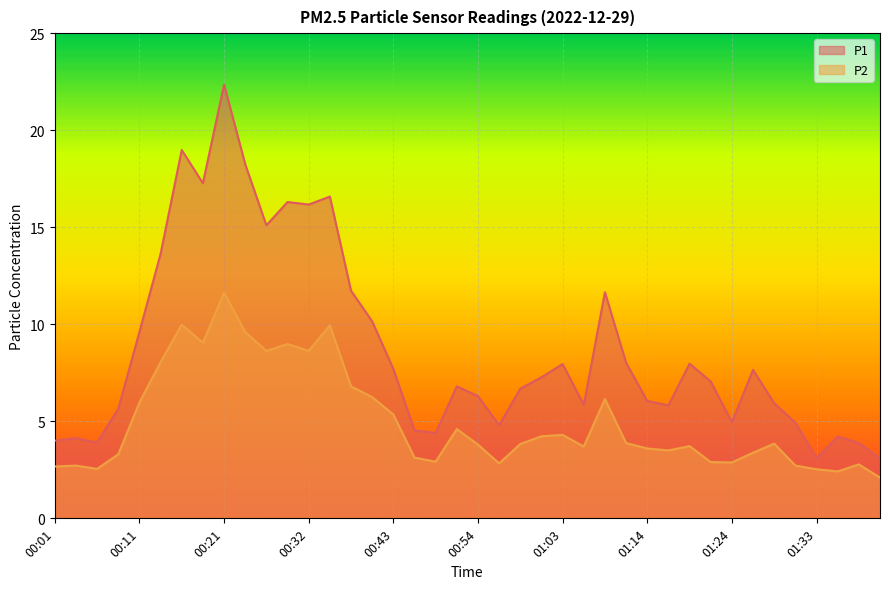

List the labels in order of P1 value, largest first.

00:21, 00:16, 00:24, 00:18, 00:35, 00:29, 00:32, 00:26, 00:13, 00:37, 01:08, 00:40, 00:11, 01:11, 01:19, 01:03, 00:43, 01:26, 01:01, 01:21, 00:51, 00:58, 00:54, 01:14, 01:29, 01:06, 01:16, 00:08, 01:24, 01:31, 00:56, 00:46, 00:48, 01:36, 00:03, 00:01, 00:05, 01:38, 01:33, 01:41